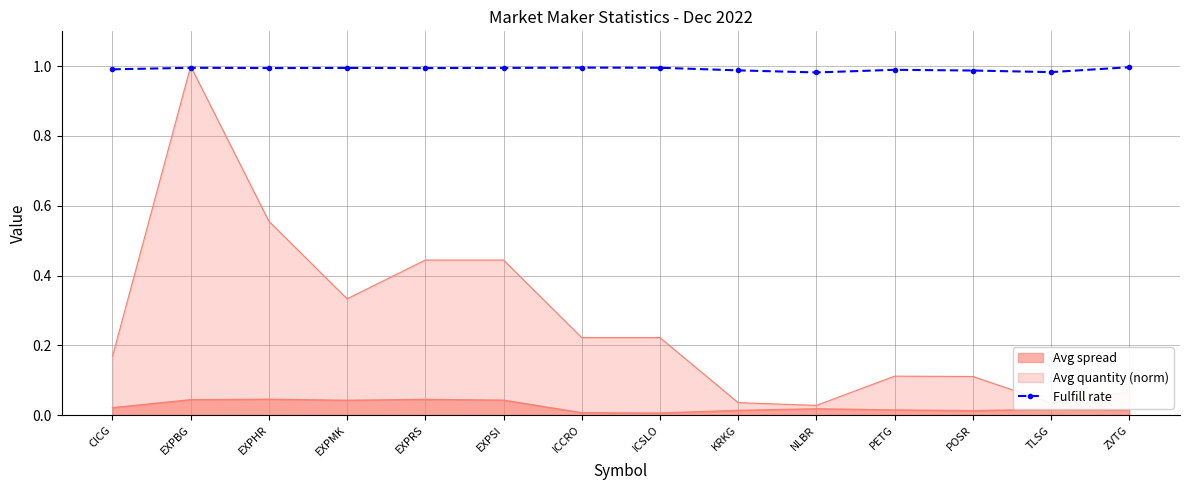

At which category does the chart reach its peak across all series?

ZVTG